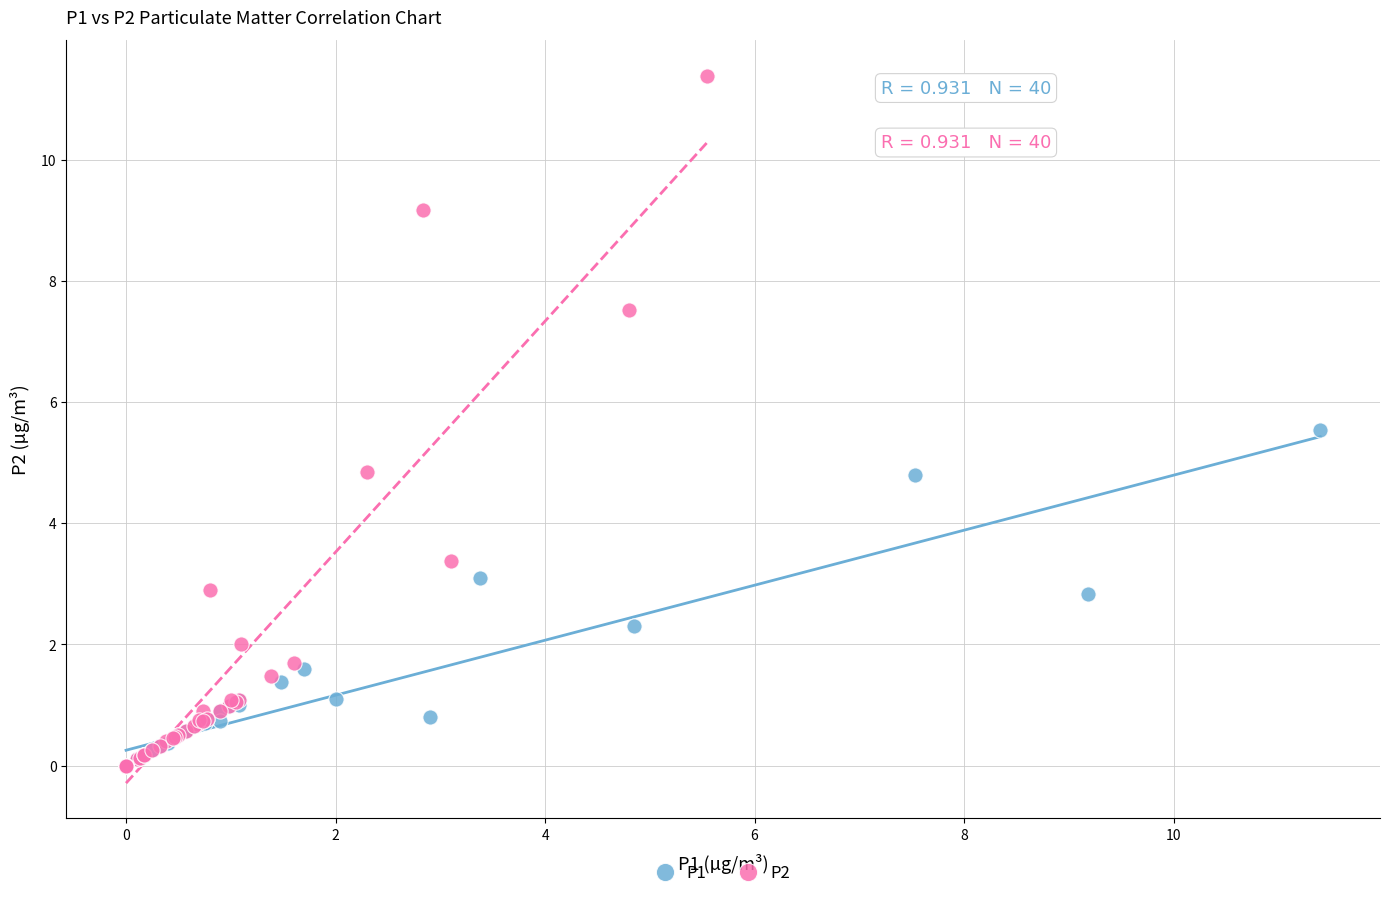

Which series has the widest spread of Y values?

P2